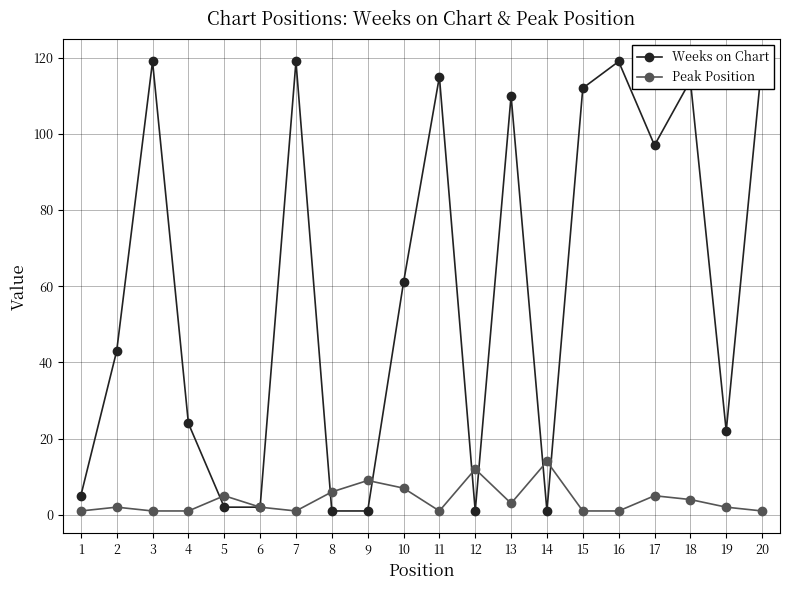

Between 17 and 20, which series saw the biggest shift?

Weeks on Chart